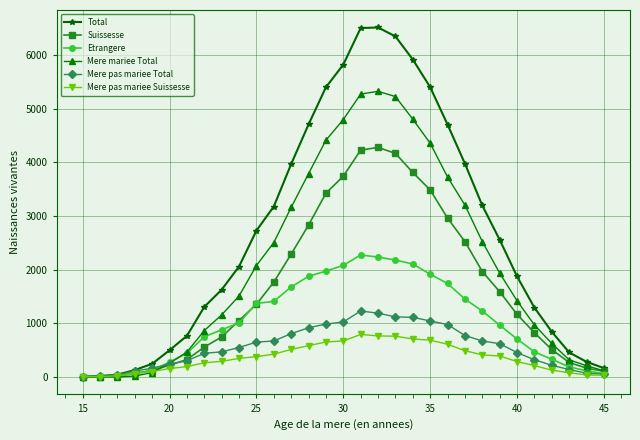

What is the greatest value displayed?

6513